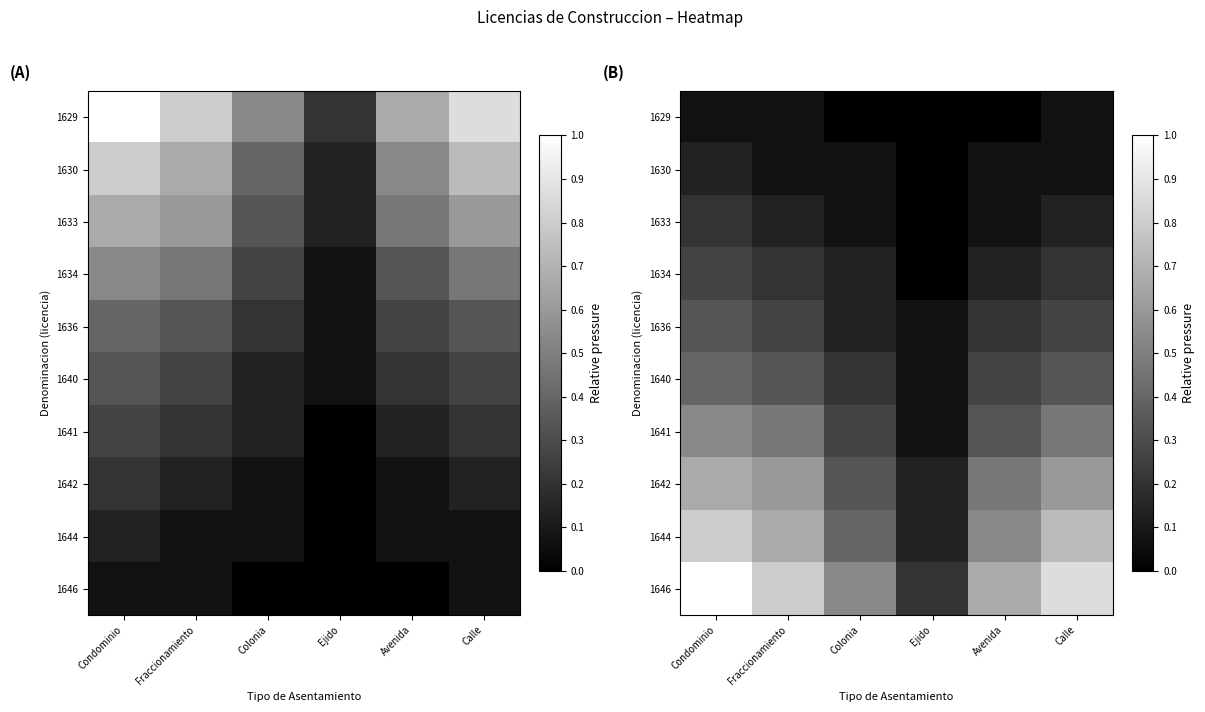

What is the sum of the 1630 values at Fraccionamiento and Colonia?

0.1